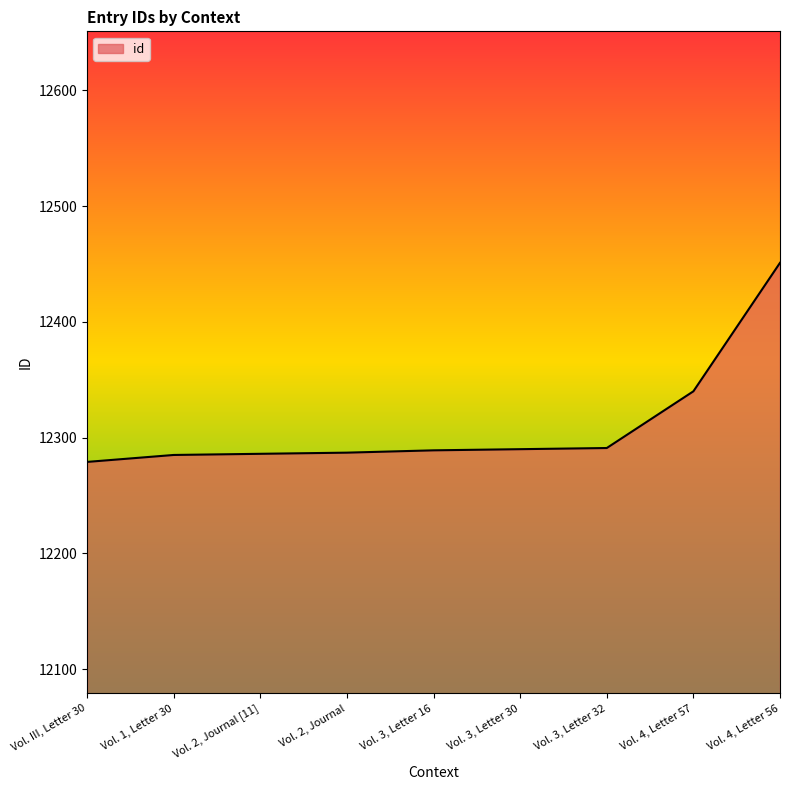

Rank the categories by value from lowest to highest.

Vol. III, Letter 30, Vol. 1, Letter 30, Vol. 2, Journal [11], Vol. 2, Journal, Vol. 3, Letter 16, Vol. 3, Letter 30, Vol. 3, Letter 32, Vol. 4, Letter 57, Vol. 4, Letter 56